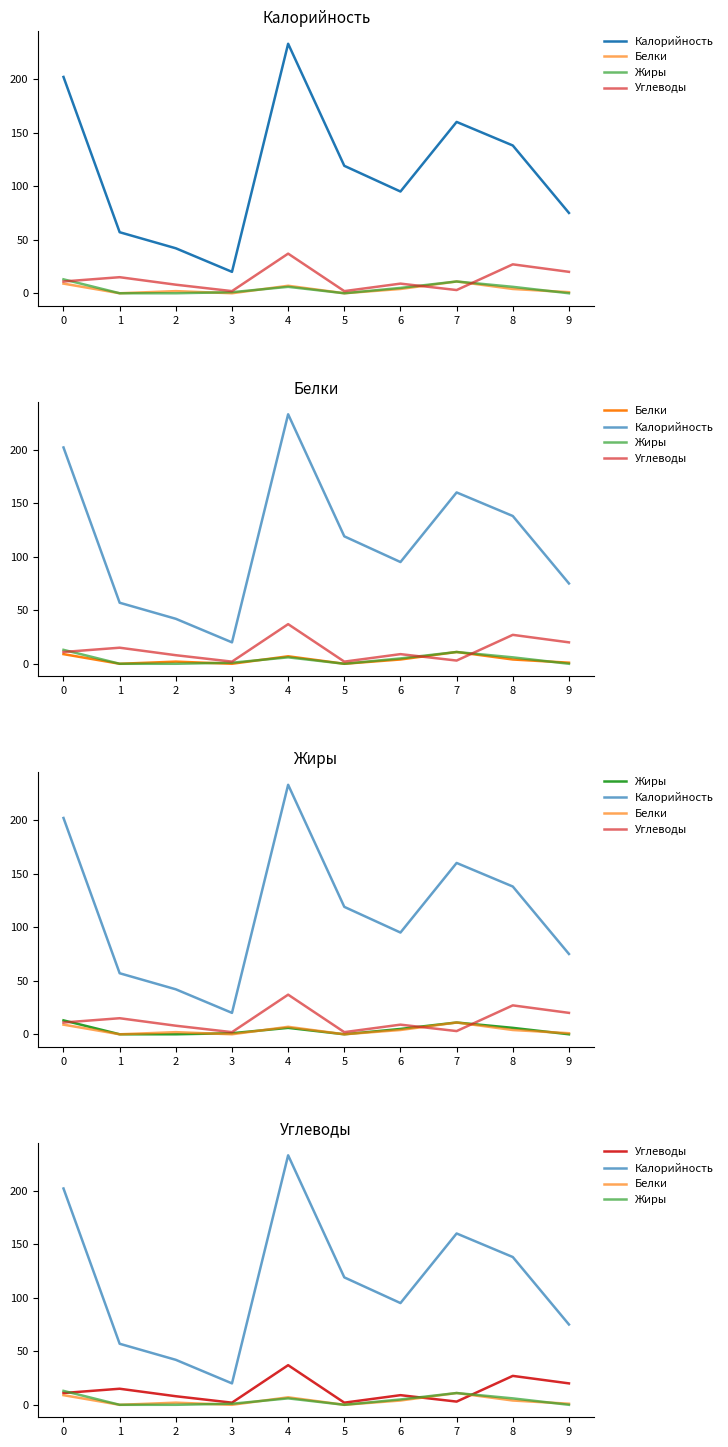

Is this an area chart (filled region under the line)?

No